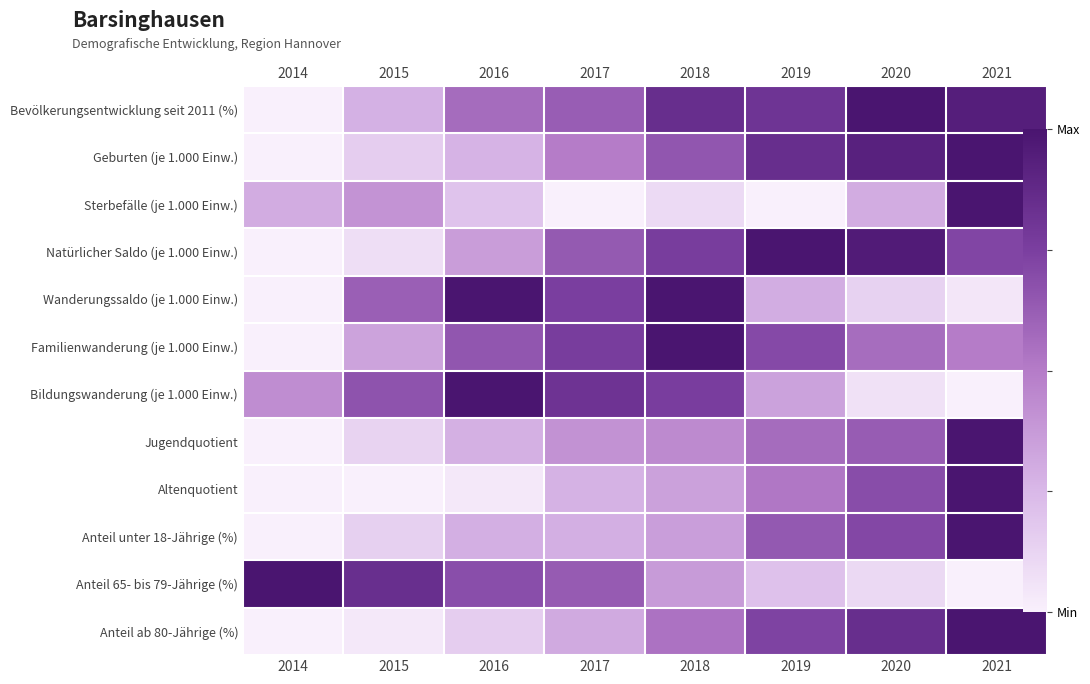

What is the total value across all series at 2021?

8.2